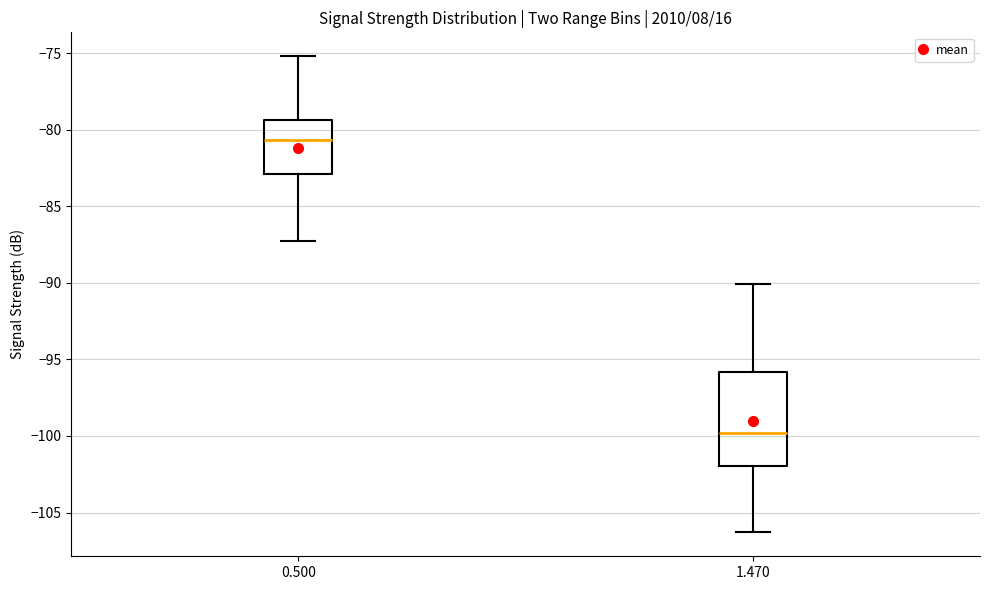

Comparing the boxes themselves (not the whiskers), which one is the tallest?

1.470